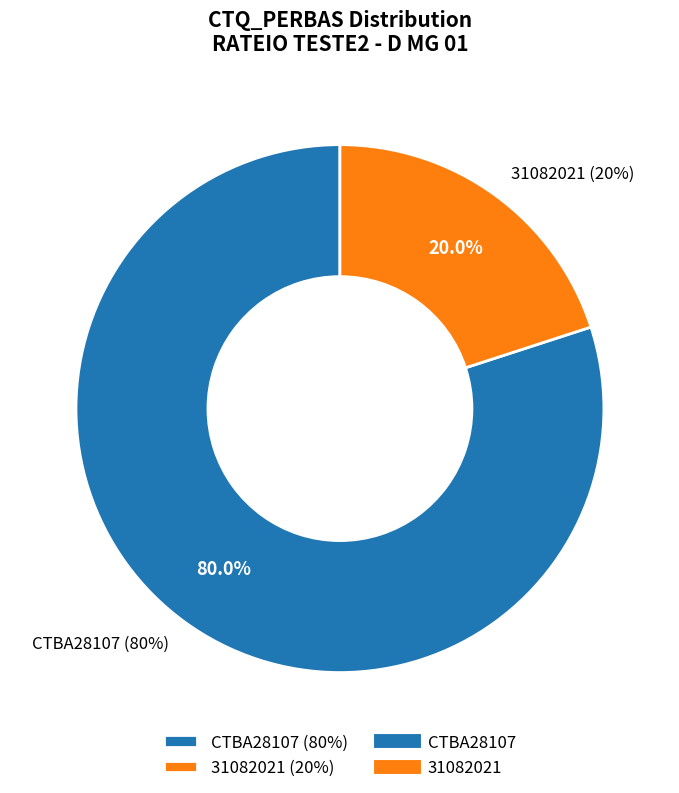

What percentage is NOT represented by 31082021 (20%)?

80.0%